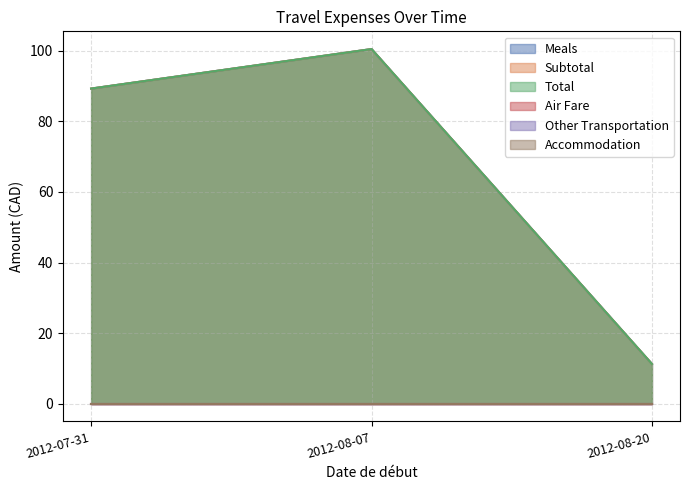

What is the value of the Meals point at the 1st from the left?

89.3